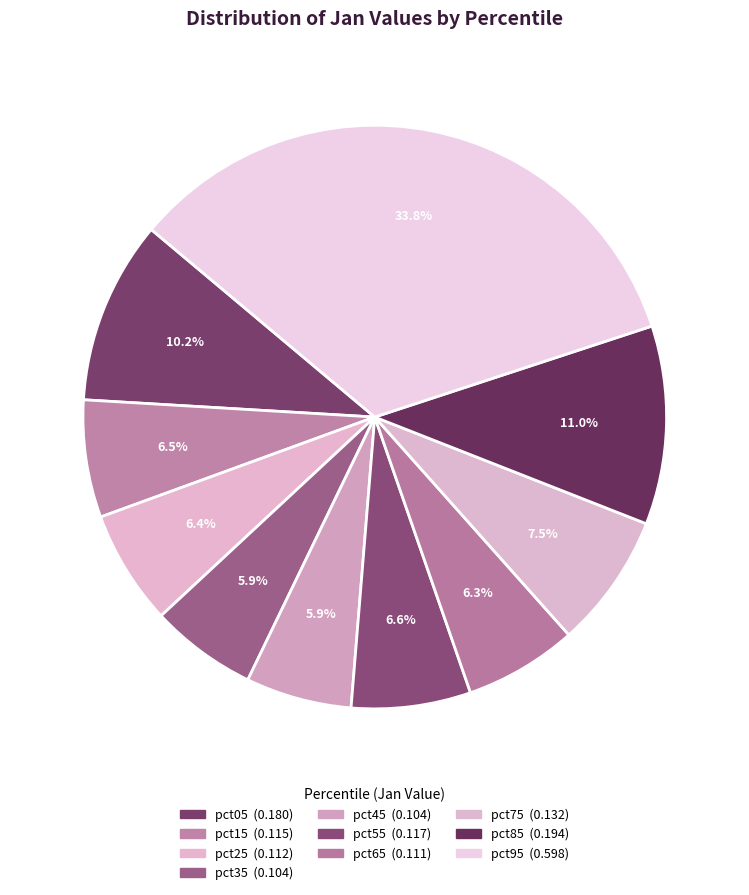

Count the number of slices in the pie.

10